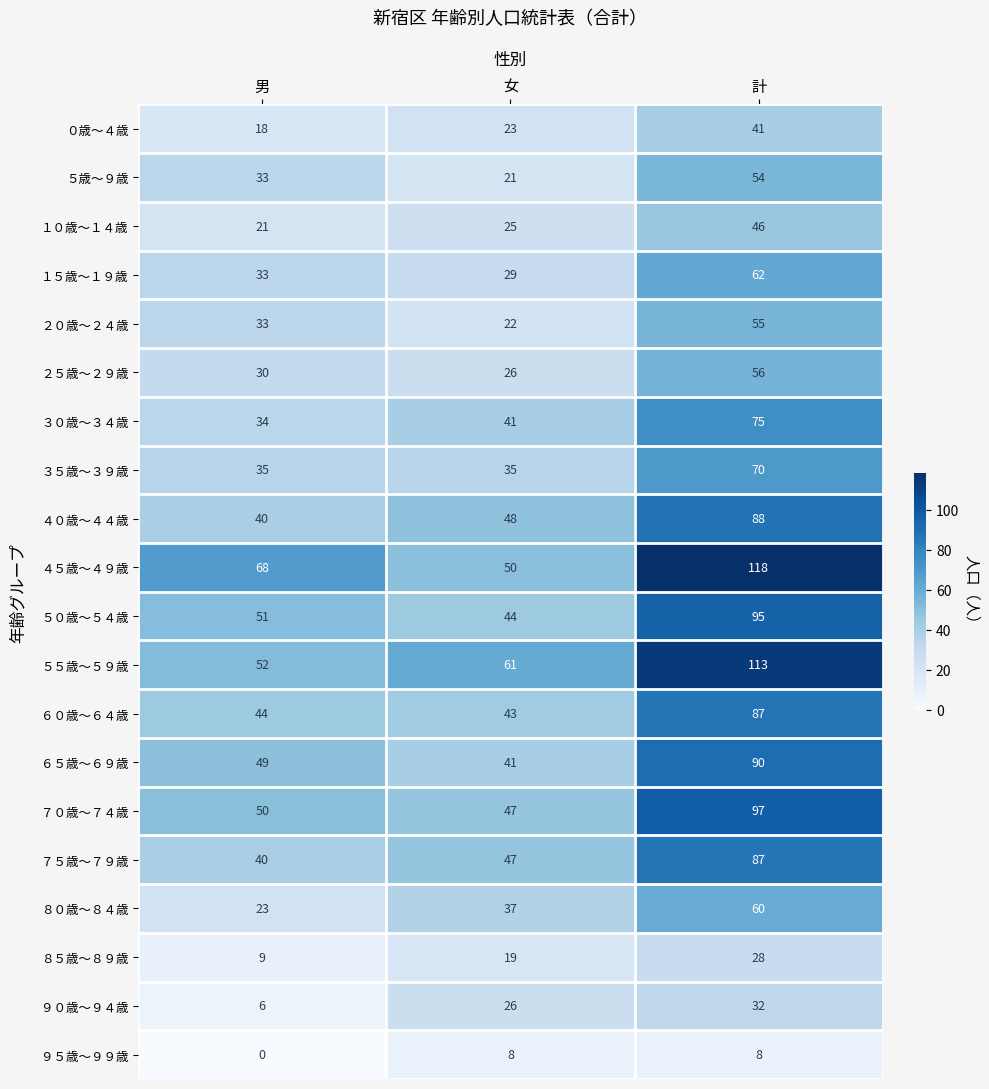

The ９０歳～９４歳 series shows 11 at 計. True or false?

False